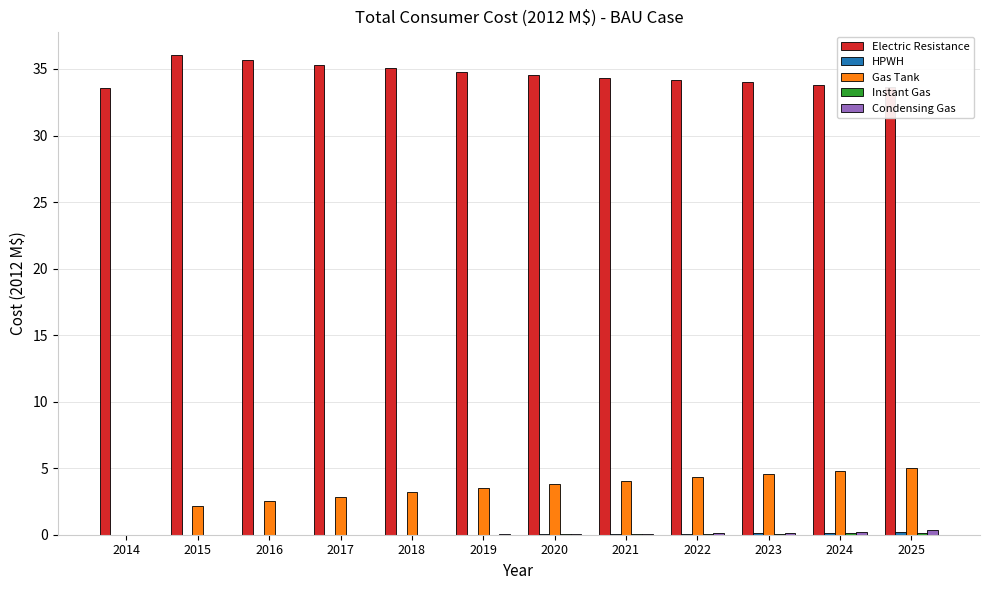

Is it true that Gas Tank equals 1.5 at 2017?

False